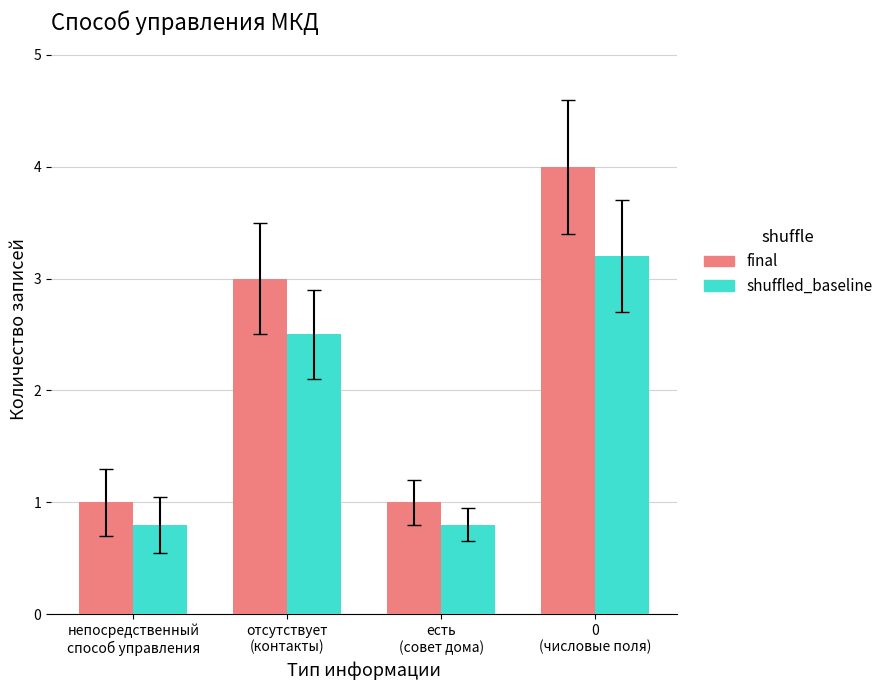

List the series in order of their peak value, highest first.

final, shuffled_baseline